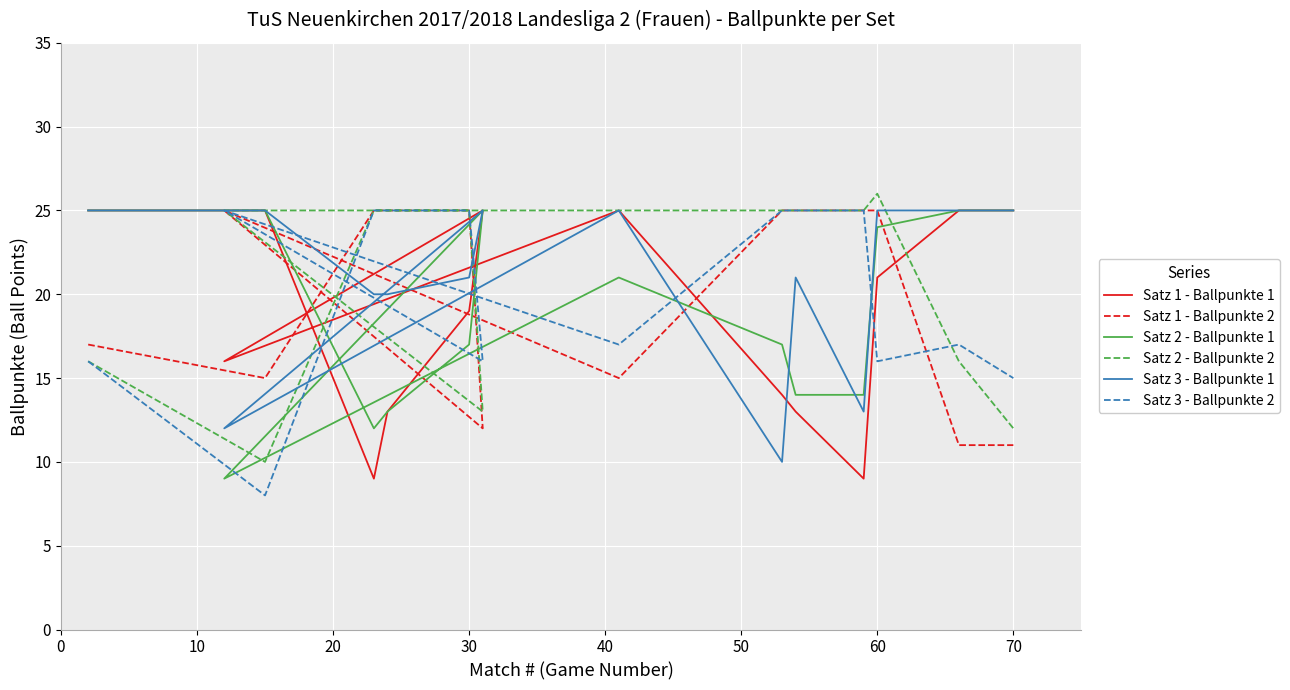

Is this an area chart (filled region under the line)?

No